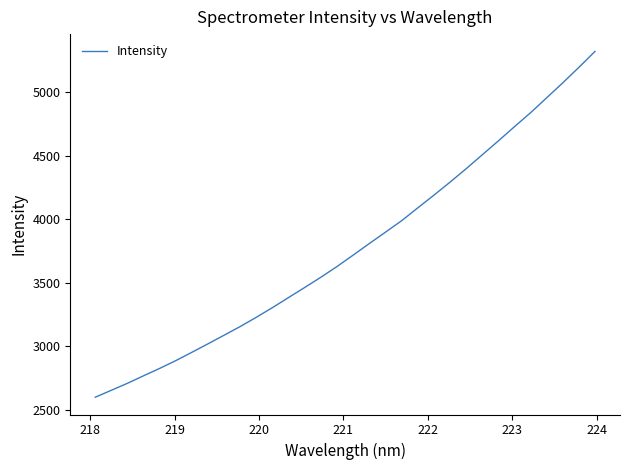

True or false: there are more than 1 points higher than both neighbors.

False